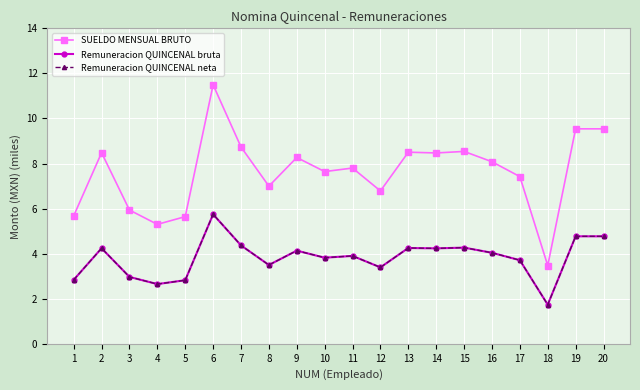

What is the total value across all series at 19?

19.1